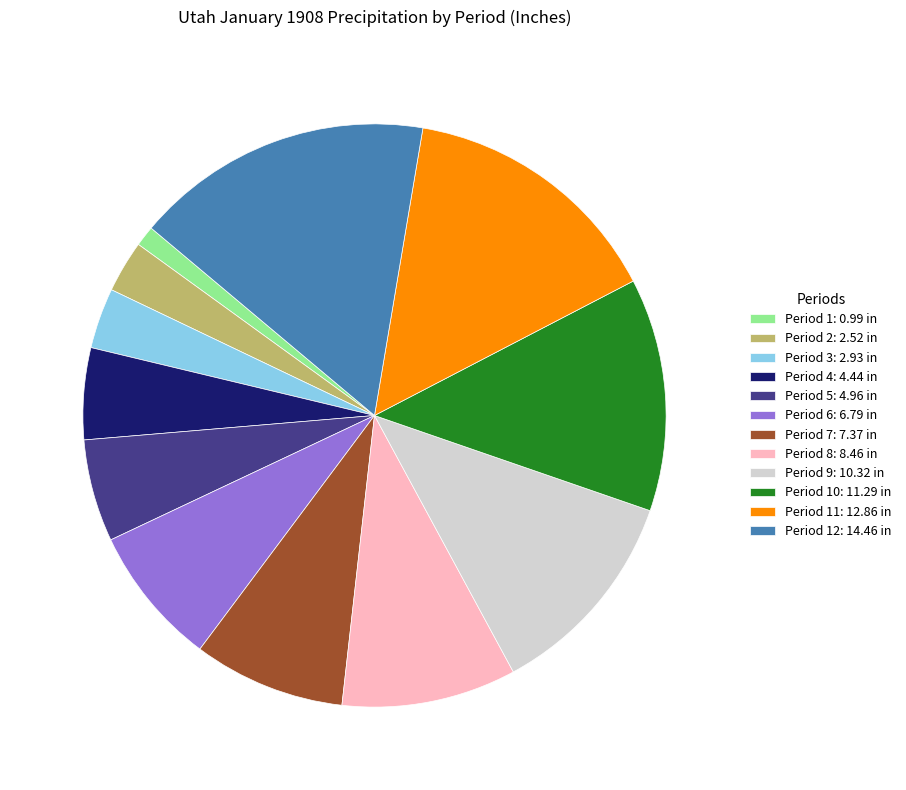

Which category has the smallest portion of the pie?

Period 1: 0.99 in